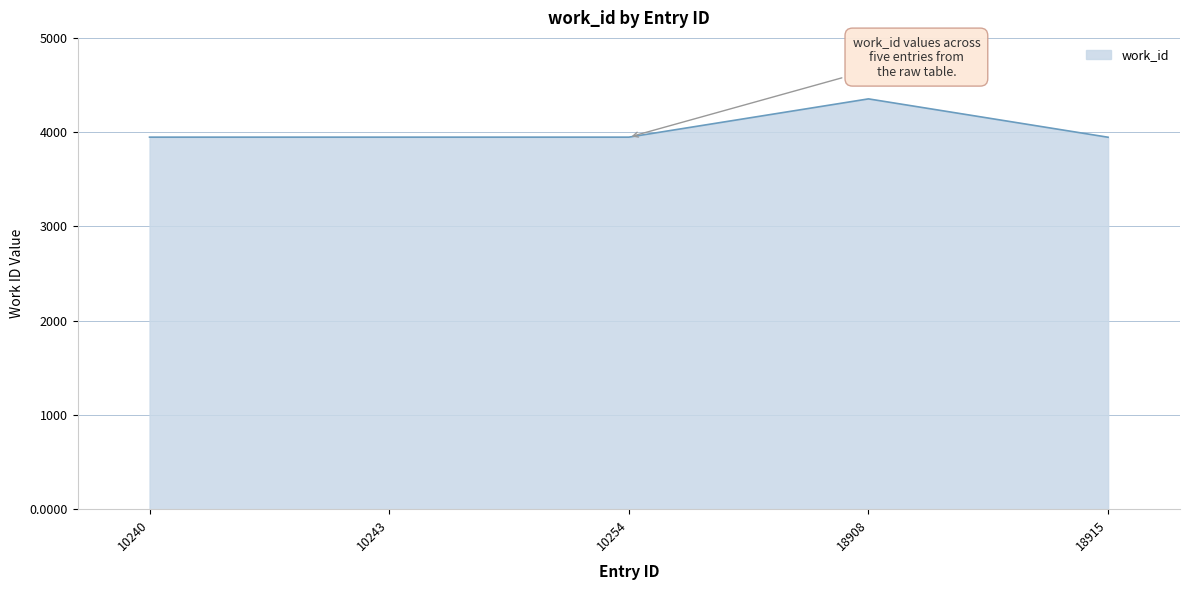

What value does the data have at 10254?

3947